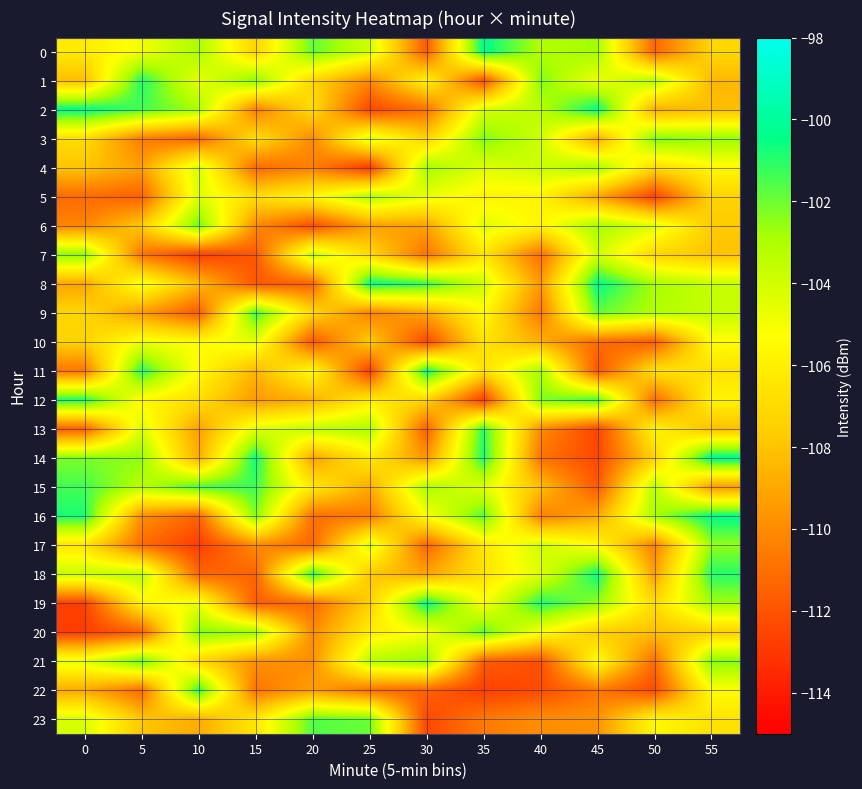

At how many categories does at least one series exceed -111?

12